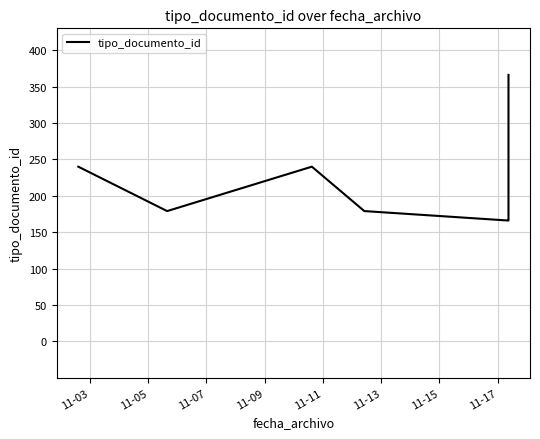

How many interior local peaks (higher than both neighbors) does the data have?

1